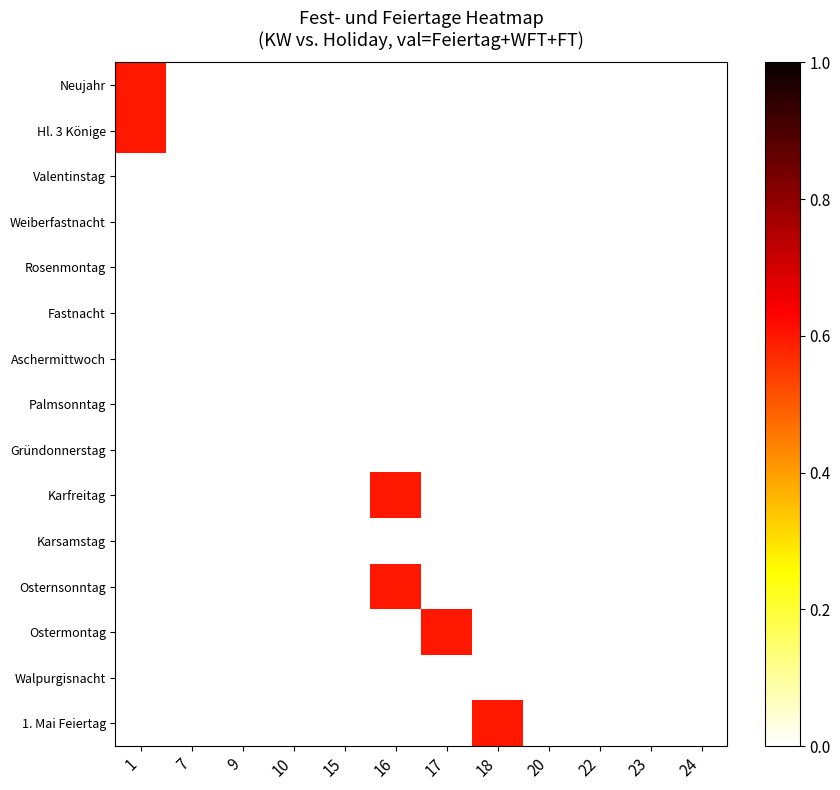

What is the spread (max minus min) of values at 18?

0.6